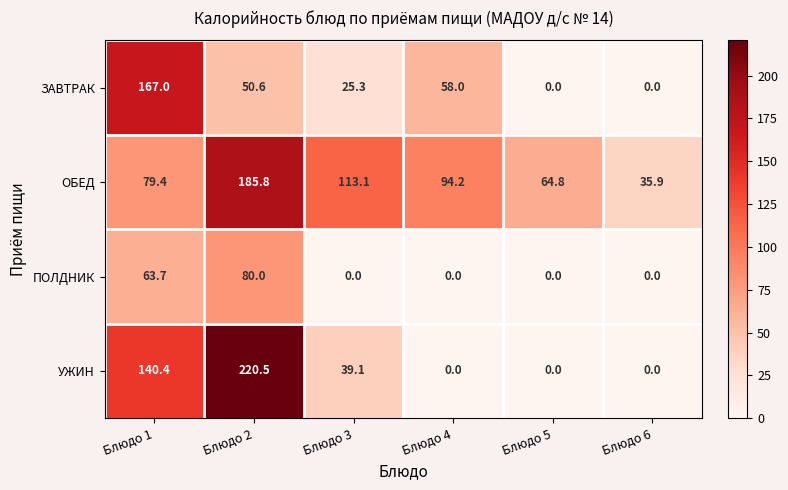

Reading left to right, list all the values displayed in this chart.

ЗАВТРАК: 167.0	50.6	25.3	58.0	0.0	0.0
ОБЕД: 79.4	185.8	113.1	94.2	64.8	35.9
ПОЛДНИК: 63.7	80.0	0.0	0.0	0.0	0.0
УЖИН: 140.4	220.5	39.1	0.0	0.0	0.0